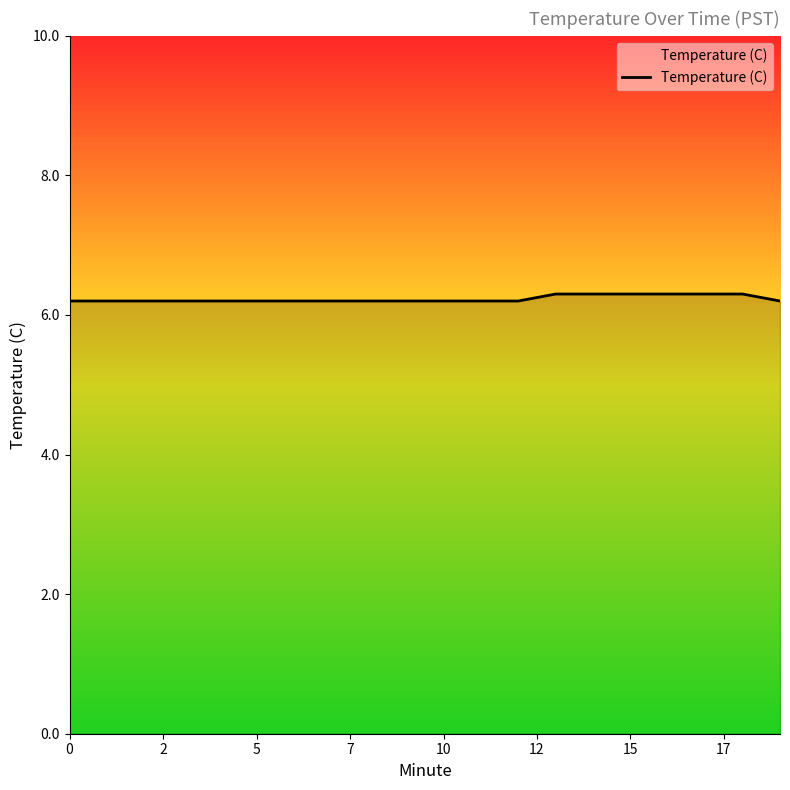

What is the smallest value displayed?

6.2